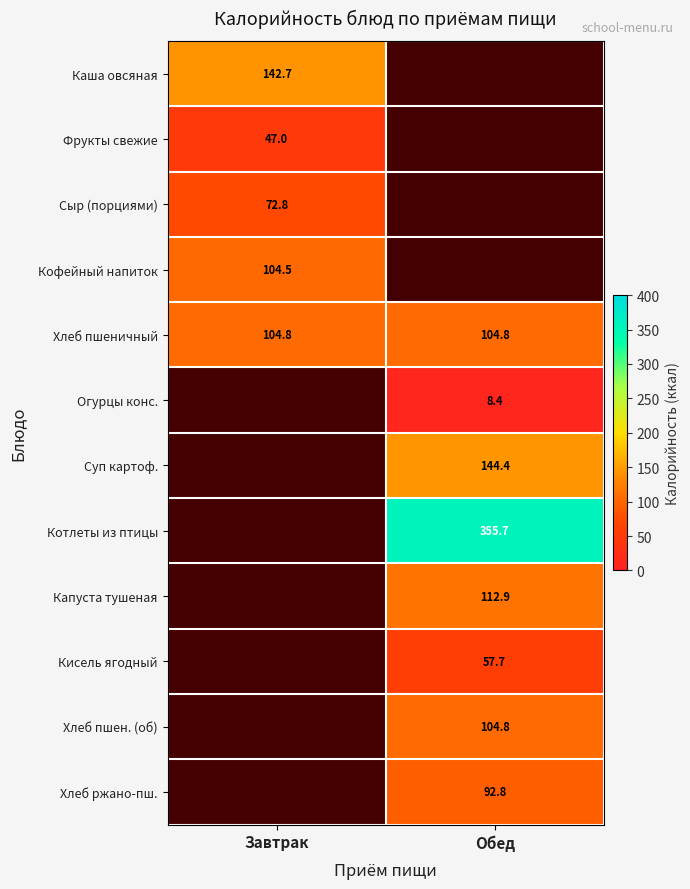

Is the value of Фрукты свежие at Завтрак greater than the value of Суп картоф. at Обед?

No